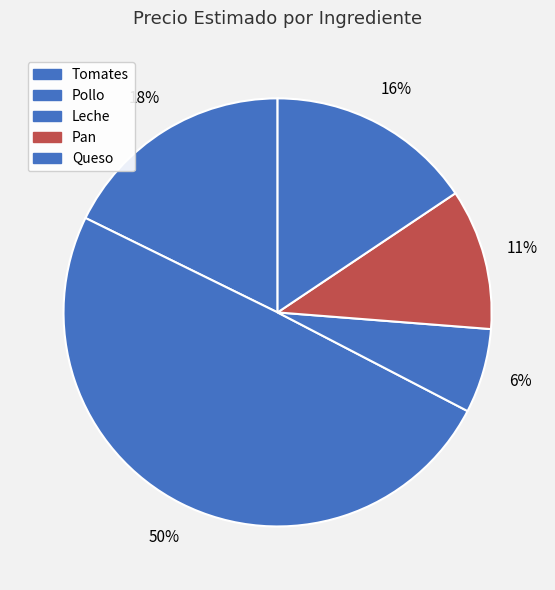

What portion of the pie excludes Pollo?

50.4%